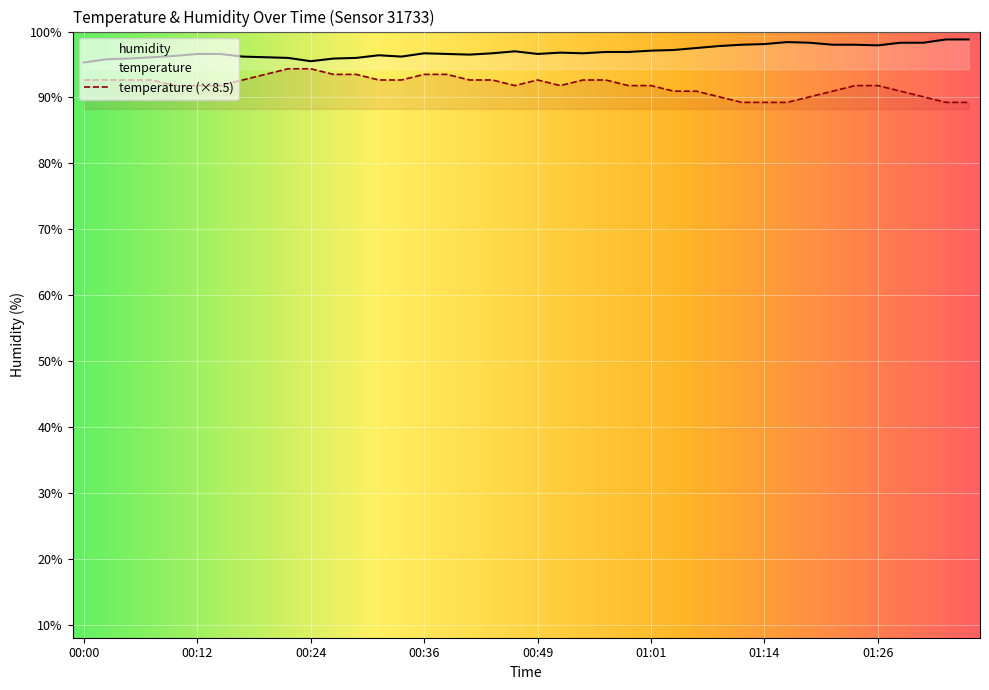

Where does the temperature series first go above 91?

00:00